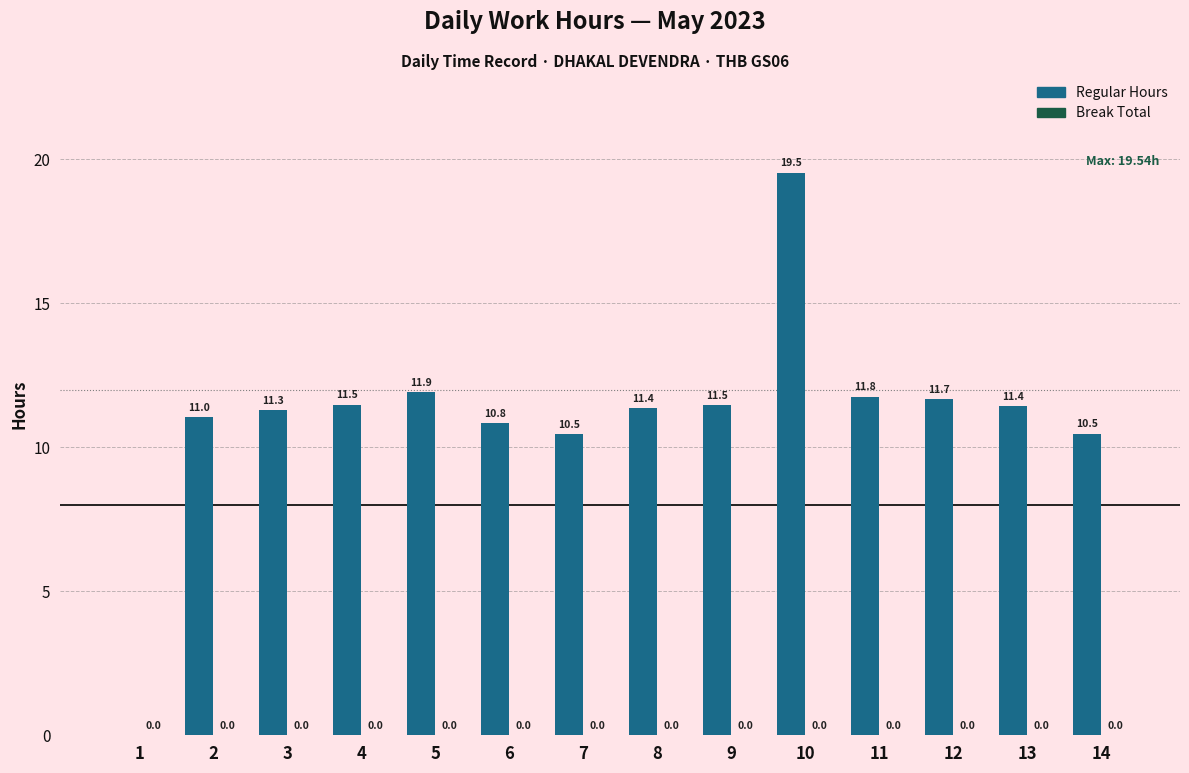

True or false: the data shows 11.0 at 2.

True